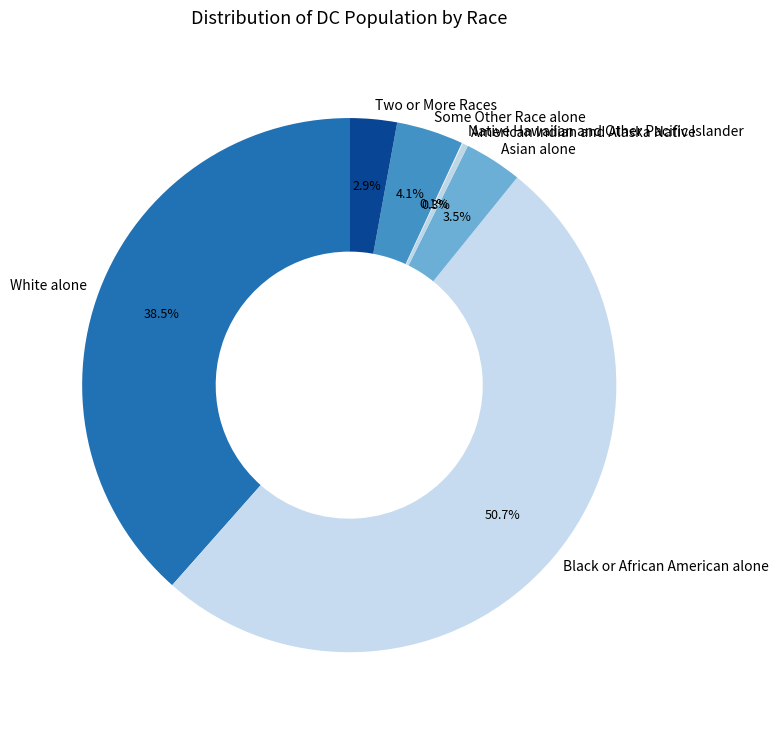

To the nearest percent, what is the combined percentage of White alone and Some Other Race alone?

43%